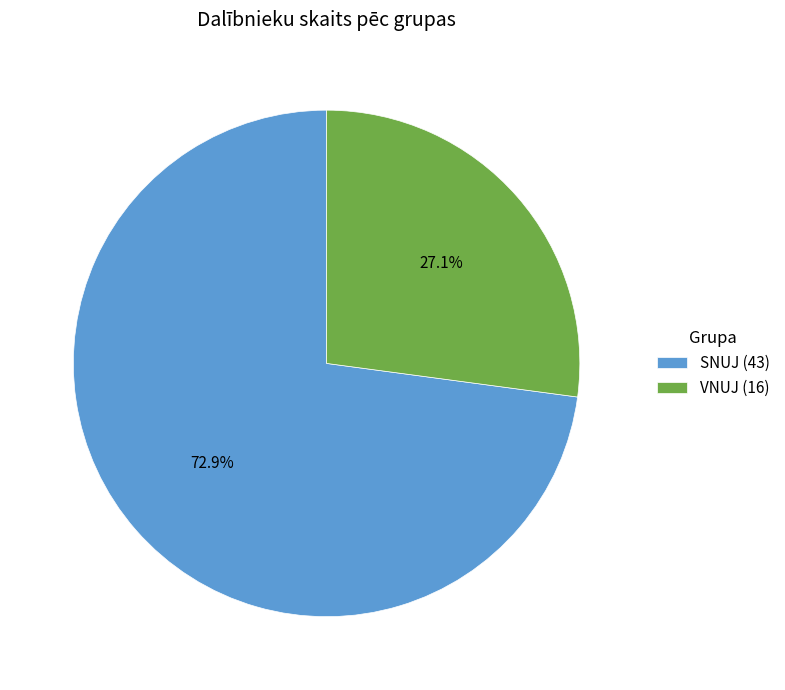

To the nearest percent, what is the combined percentage of SNUJ and VNUJ?

100%